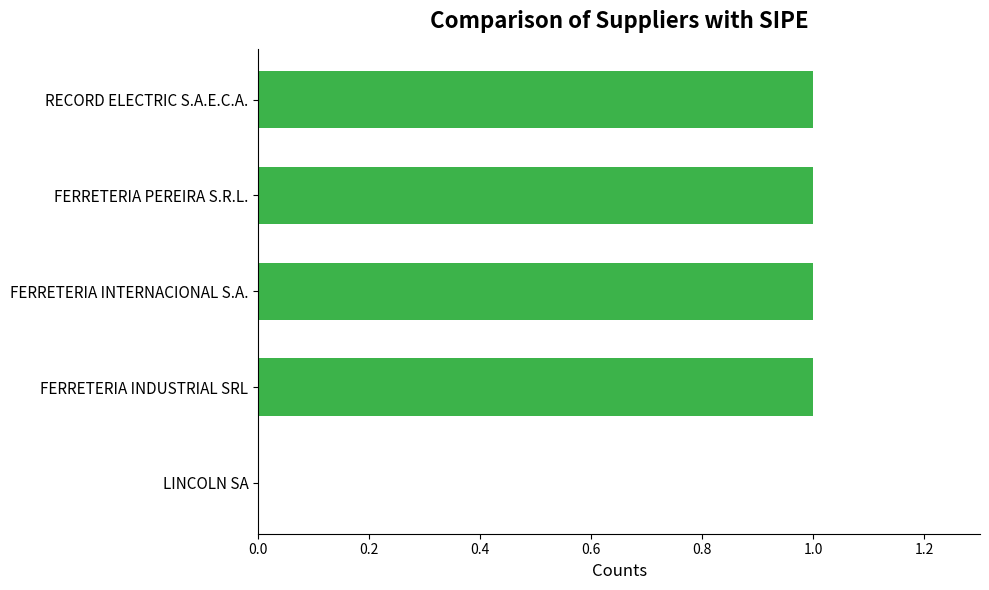

Read the value at FERRETERIA INTERNACIONAL S.A..

1